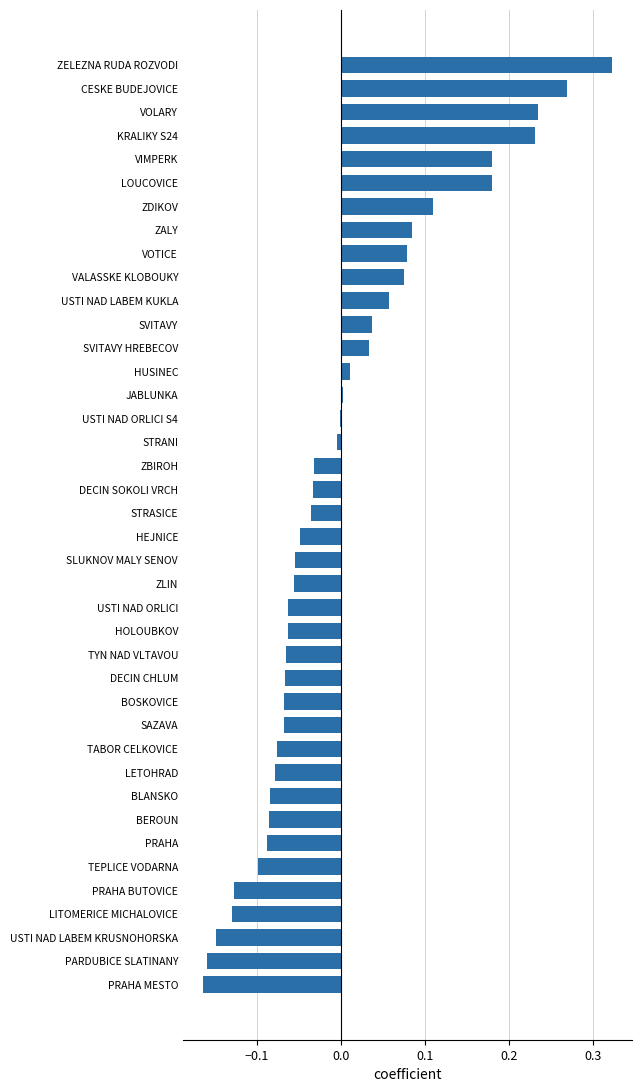

The value at SVITAVY HREBECOV is 0.0. True or false?

True